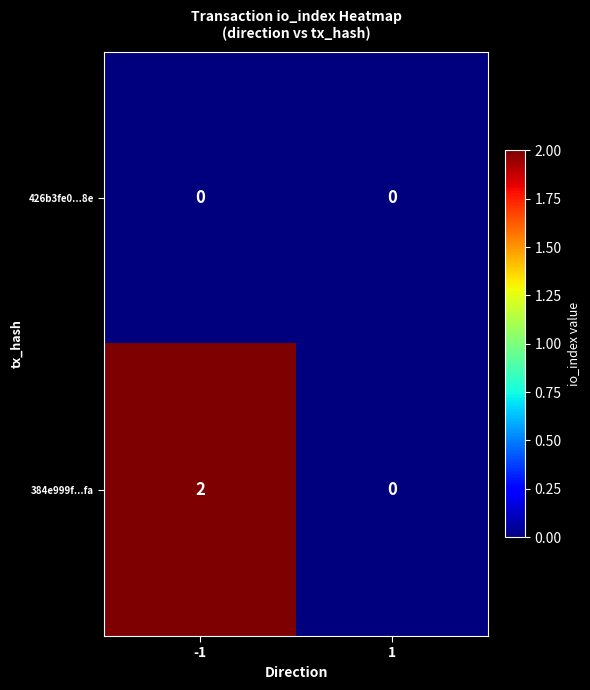

Which series has the largest range (max minus min)?

384e999f...fa